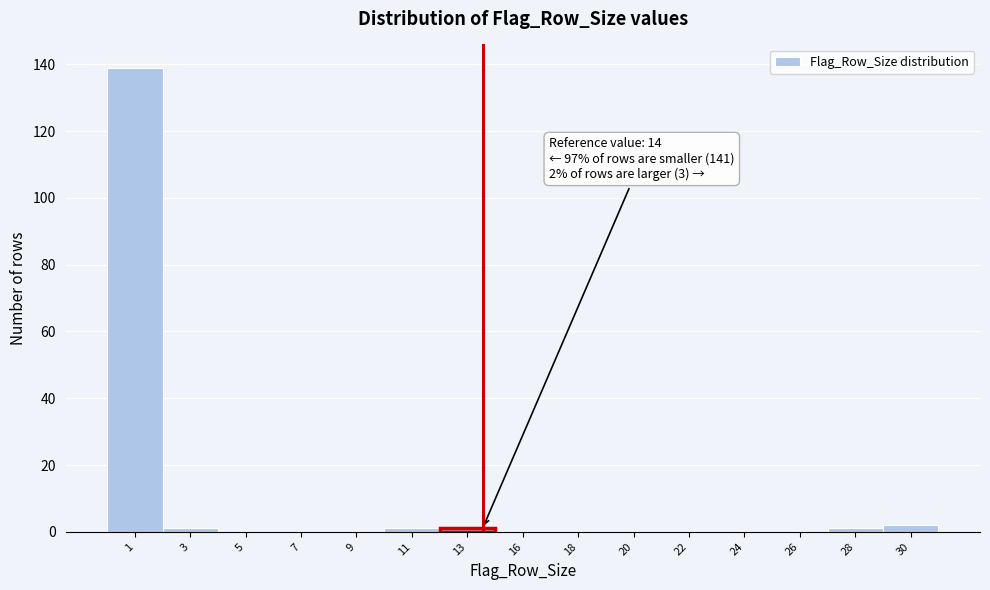

Reading left to right, what are all the values shown in this chart?

1=139	3=1	5=0	7=0	9=0	11=1	13=1	16=0	18=0	20=0	22=0	24=0	26=0	28=1	30=2